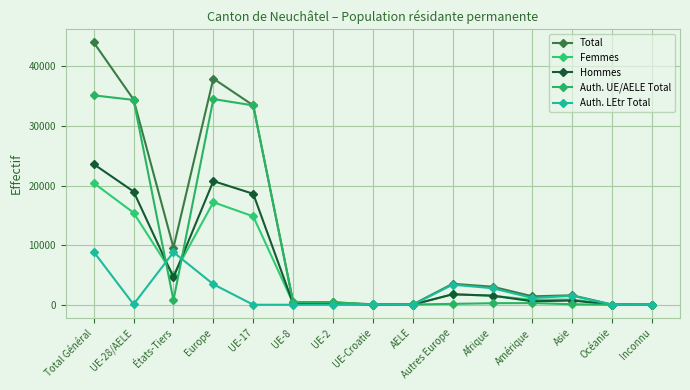

What are all the series names shown in the legend?

Total, Femmes, Hommes, Auth. UE/AELE Total, Auth. LEtr Total